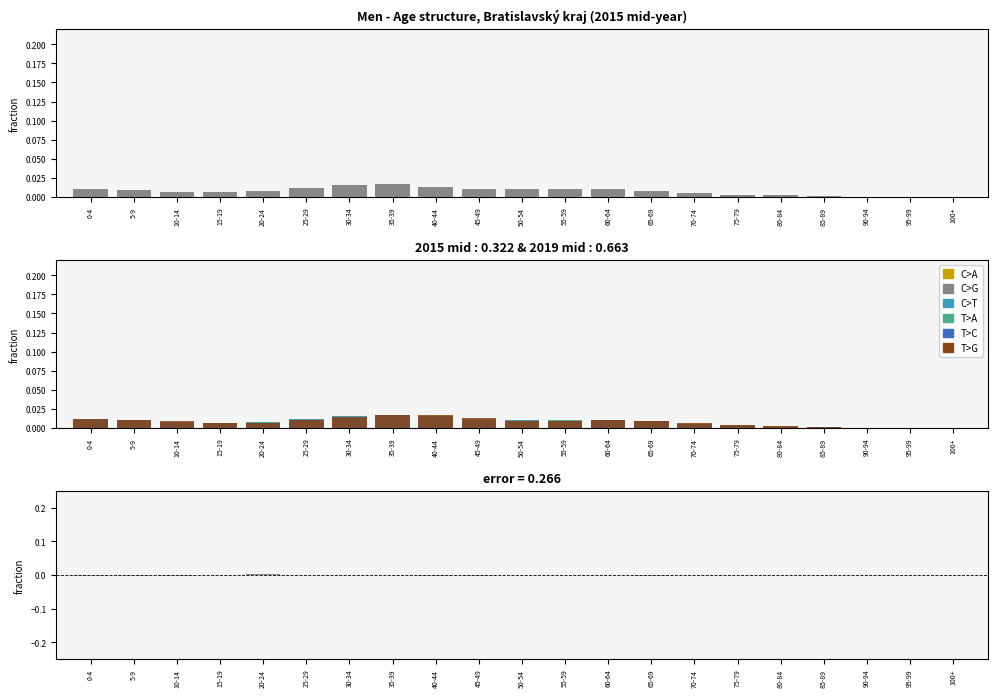

What position from the left is 85-89?

18